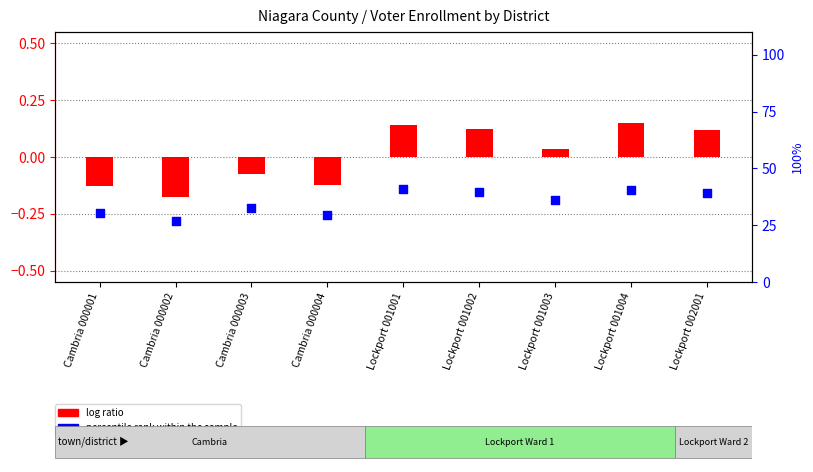

Which series has the largest total across all categories?

percentile rank within the sample